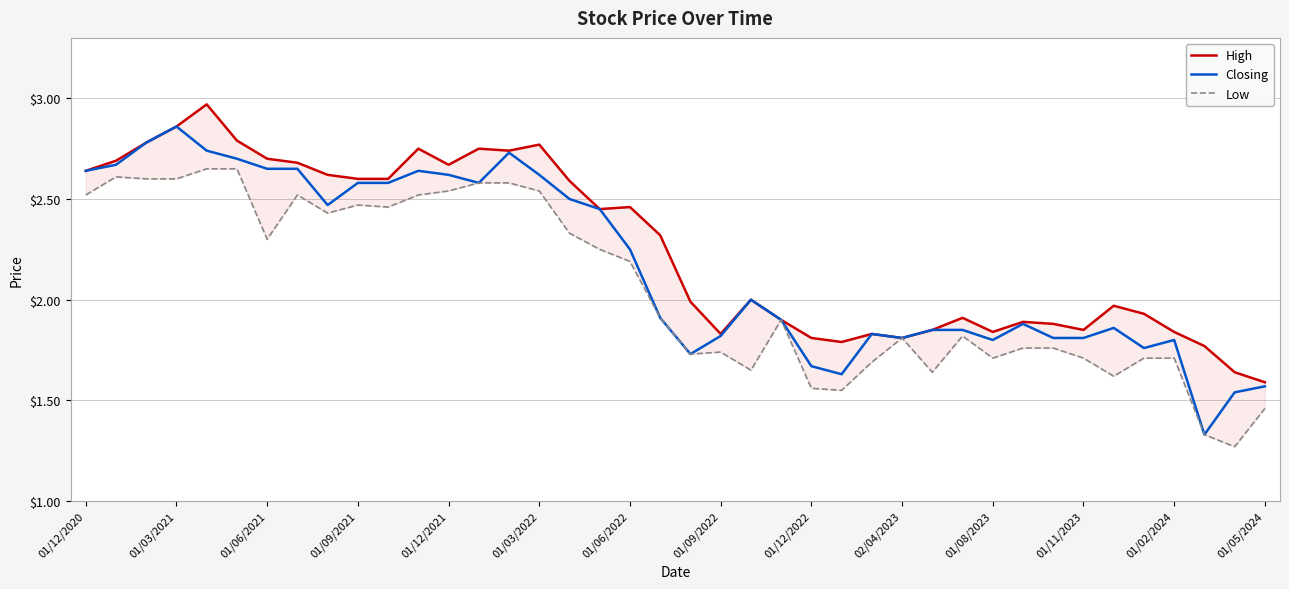

What is the value of the Closing point at the 15th from the left?

2.7